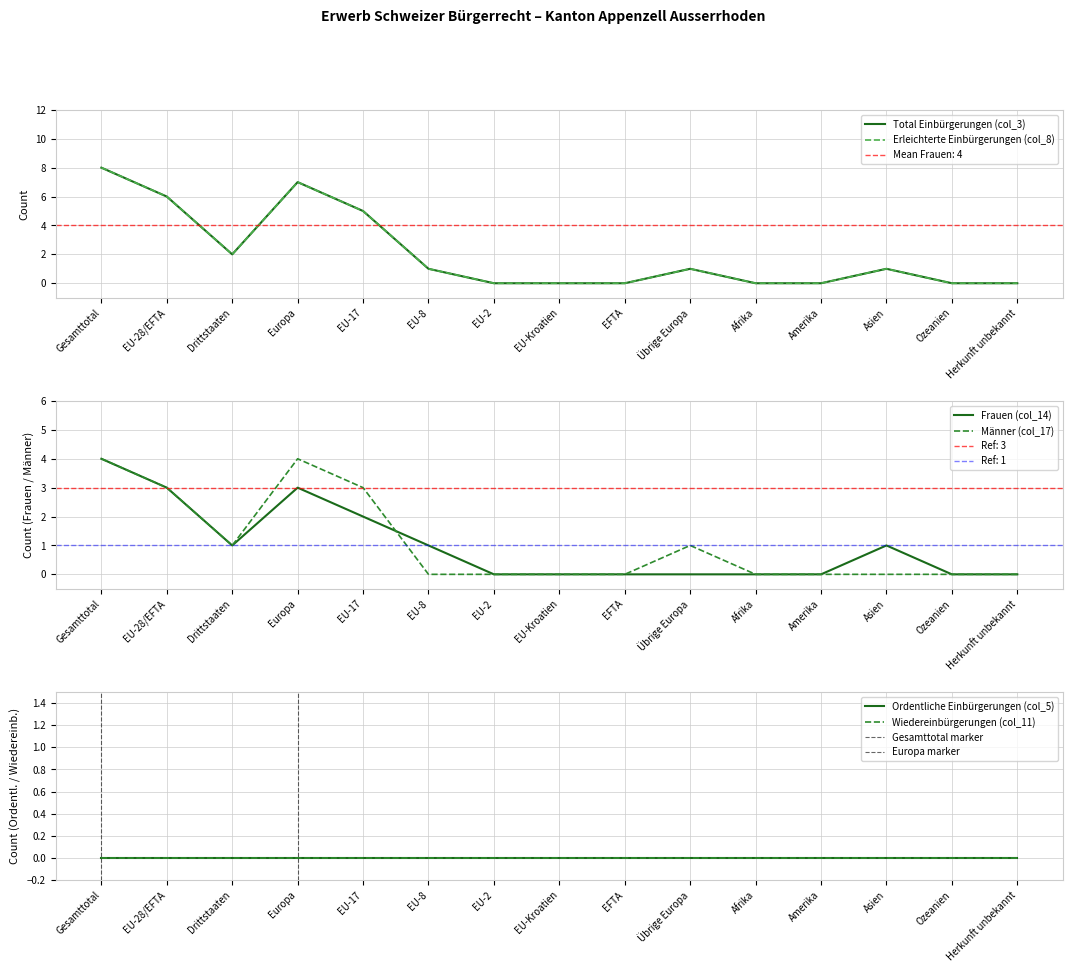

Which series changed the most between EU-17 and Ozeanien?

Total Einbürgerungen (col_3)